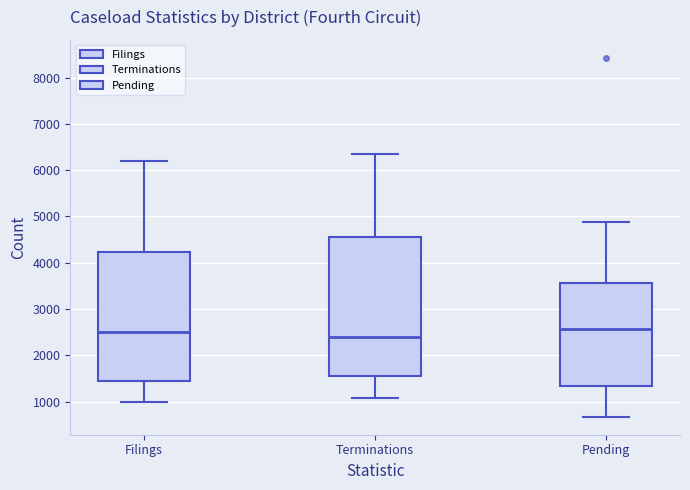

Comparing the boxes themselves (not the whiskers), which one is the tallest?

Terminations